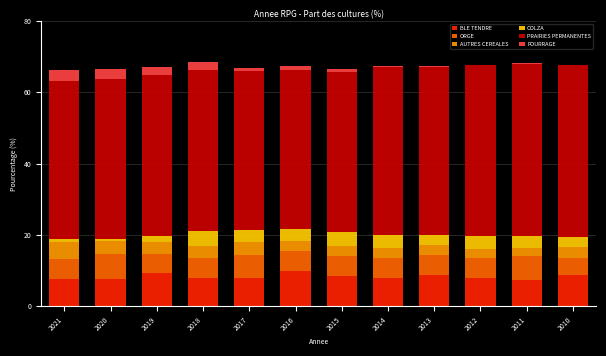

The BLE TENDRE series shows 7.9 at 2018. True or false?

True